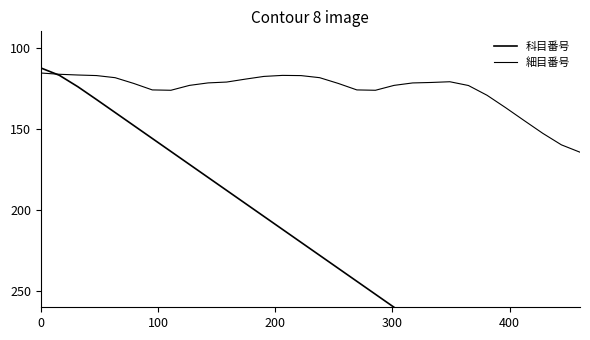

How many distinct data groups are displayed?

2